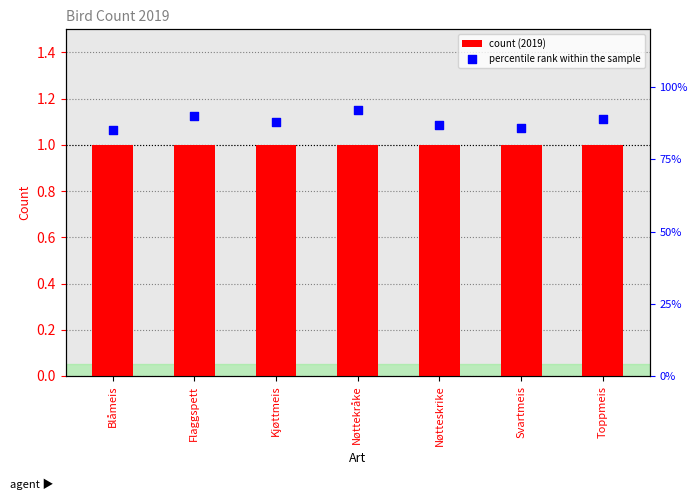

At which category is the sum across all series the highest?

Nøttekråke